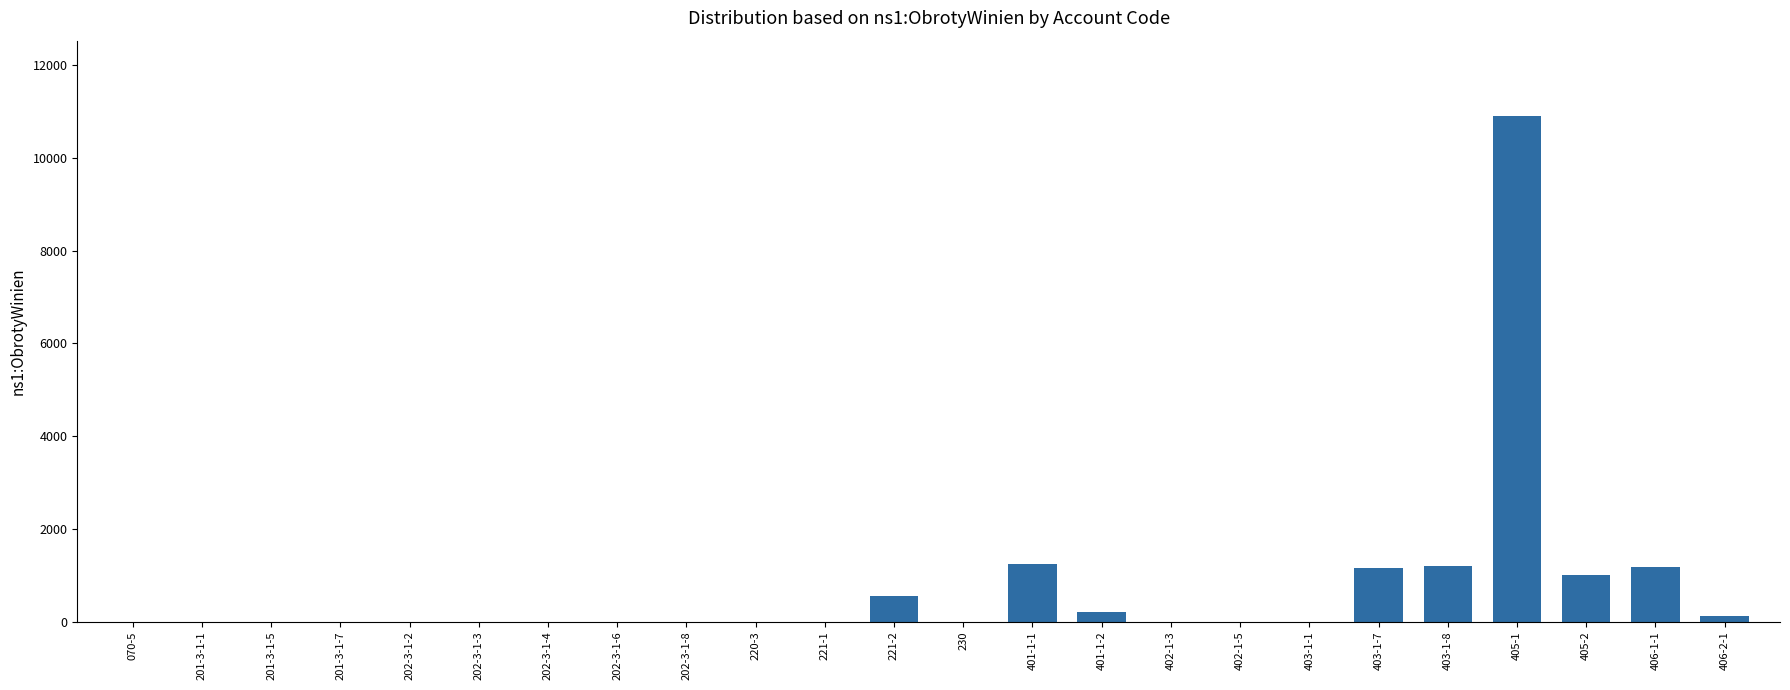

Are the bars grouped side by side (vs. stacked)?

No